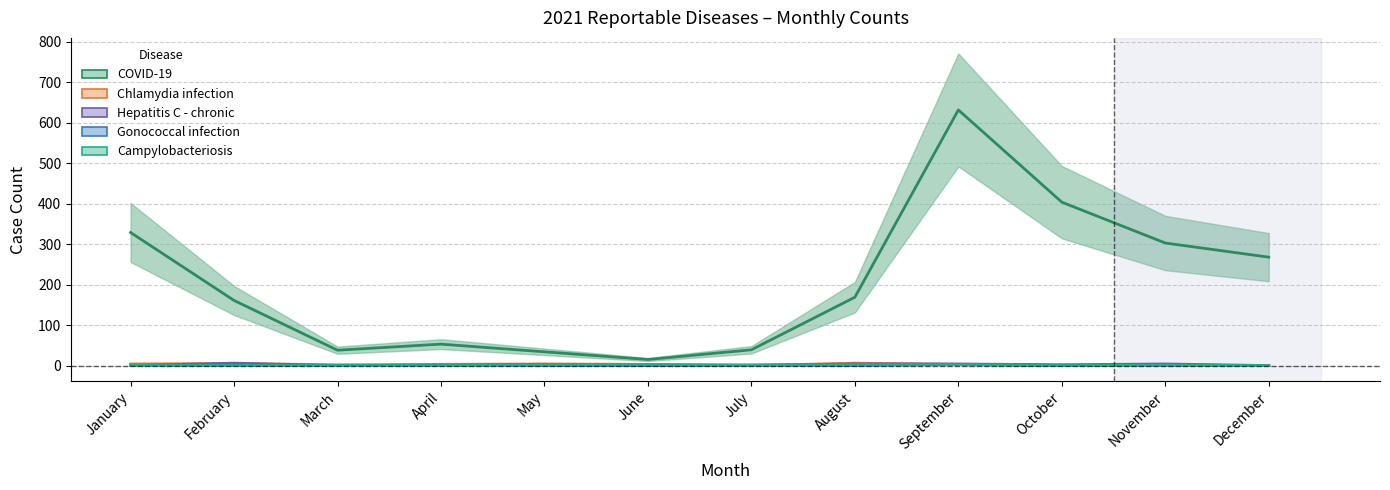

In Gonococcal infection, how many points are lower than both neighbors (excluding endpoints)?

2